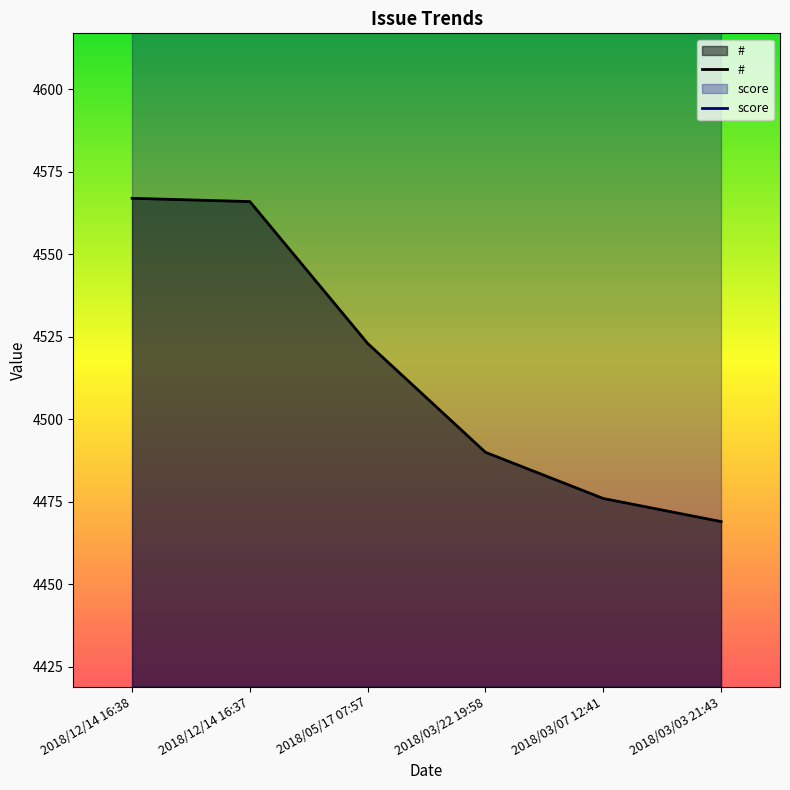

True or false: the data shows 7461 at 2018/12/14 16:38.

False